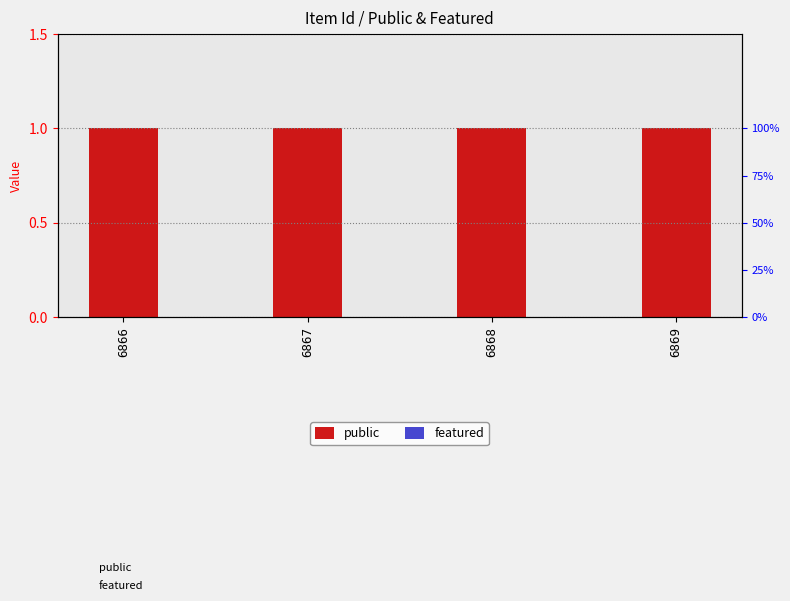

Between 6867 and 6866, which is larger?

6867